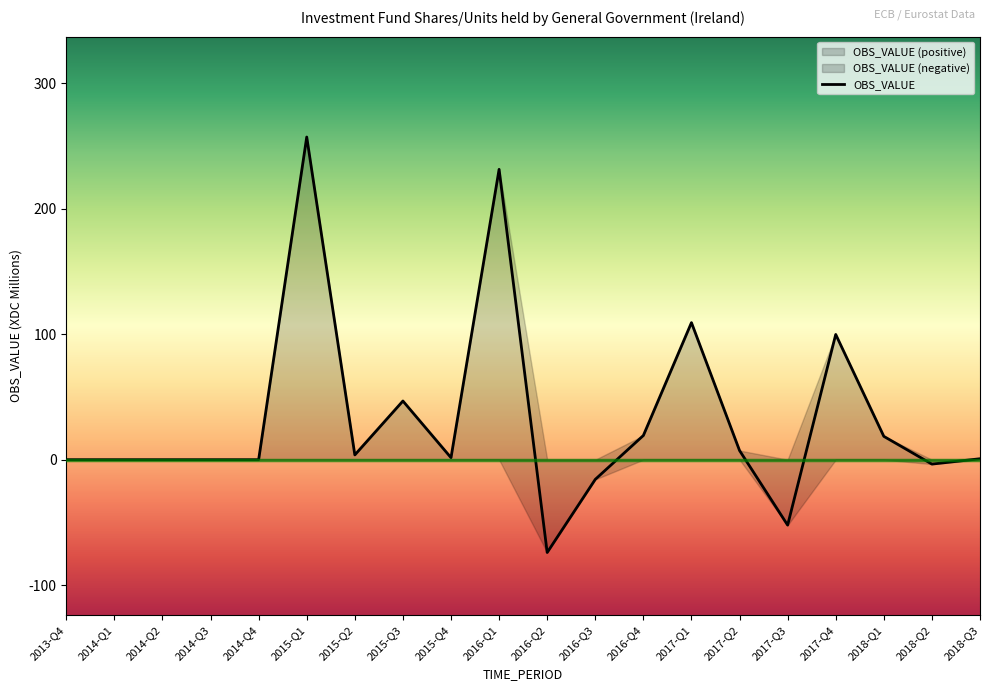

What is the label of the 10th point from the left?

2016-Q1